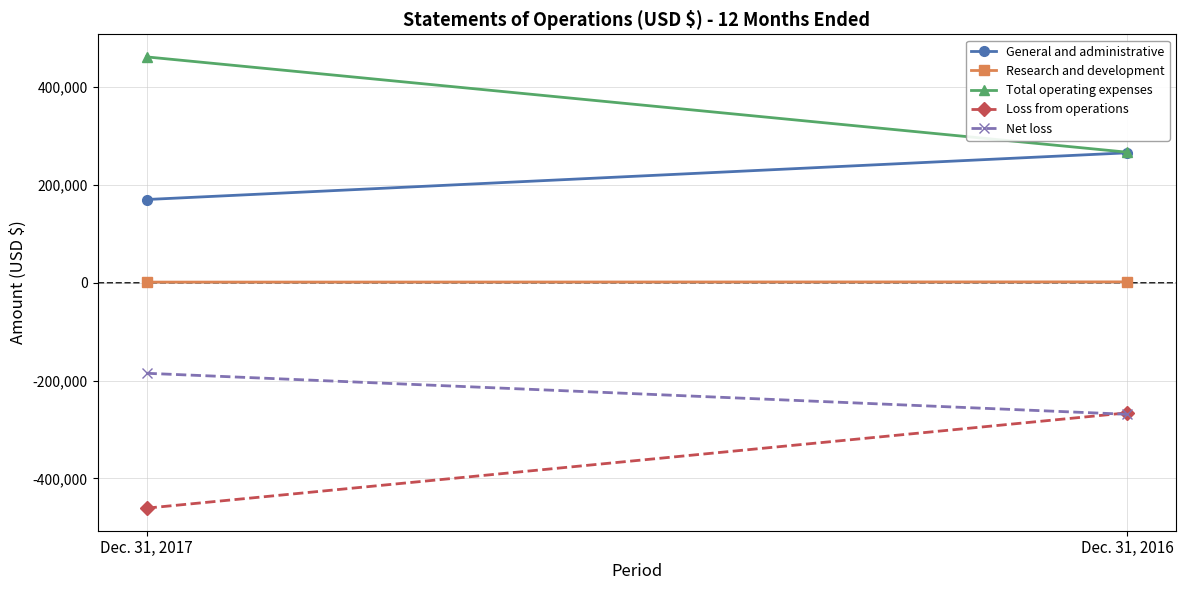

The value of Loss from operations at Dec. 31, 2017 is -460602. True or false?

True